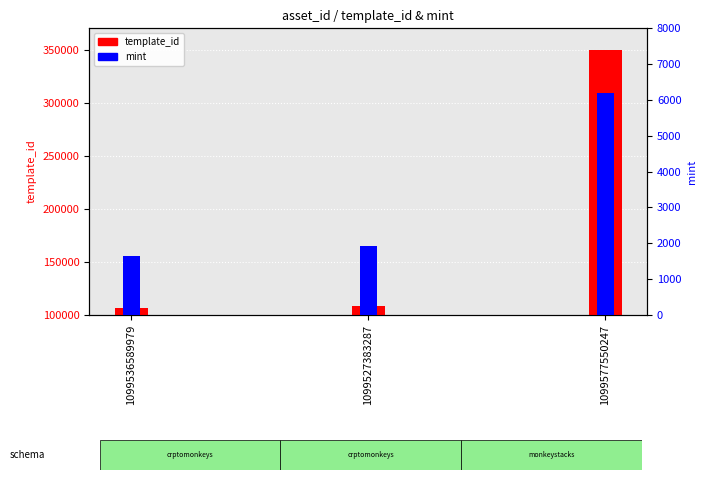

What position from the left is 1099536589979?

1